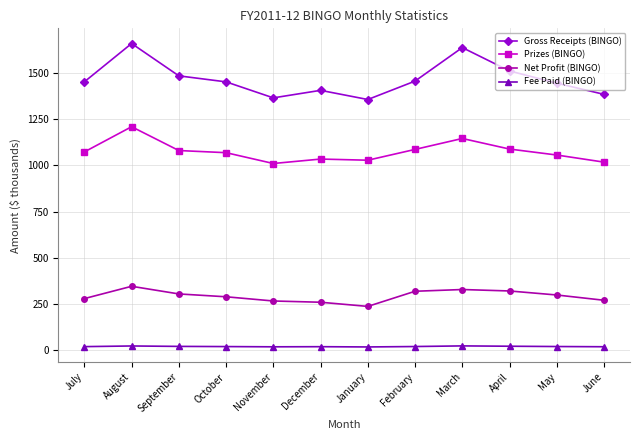

How many categories are shown in the chart?

12